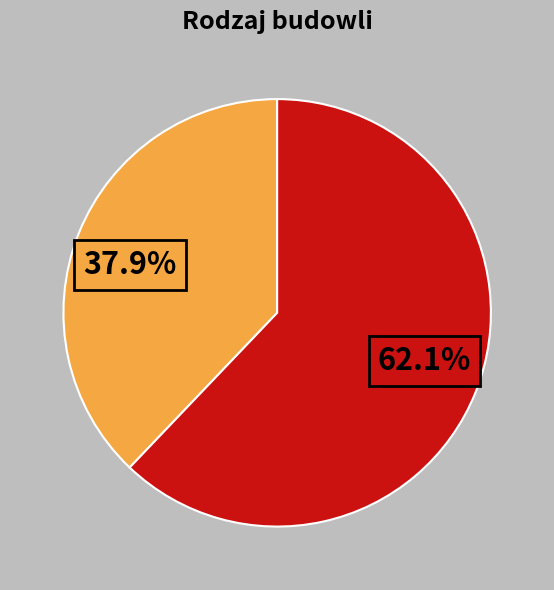

How many slices are in this pie chart?

2